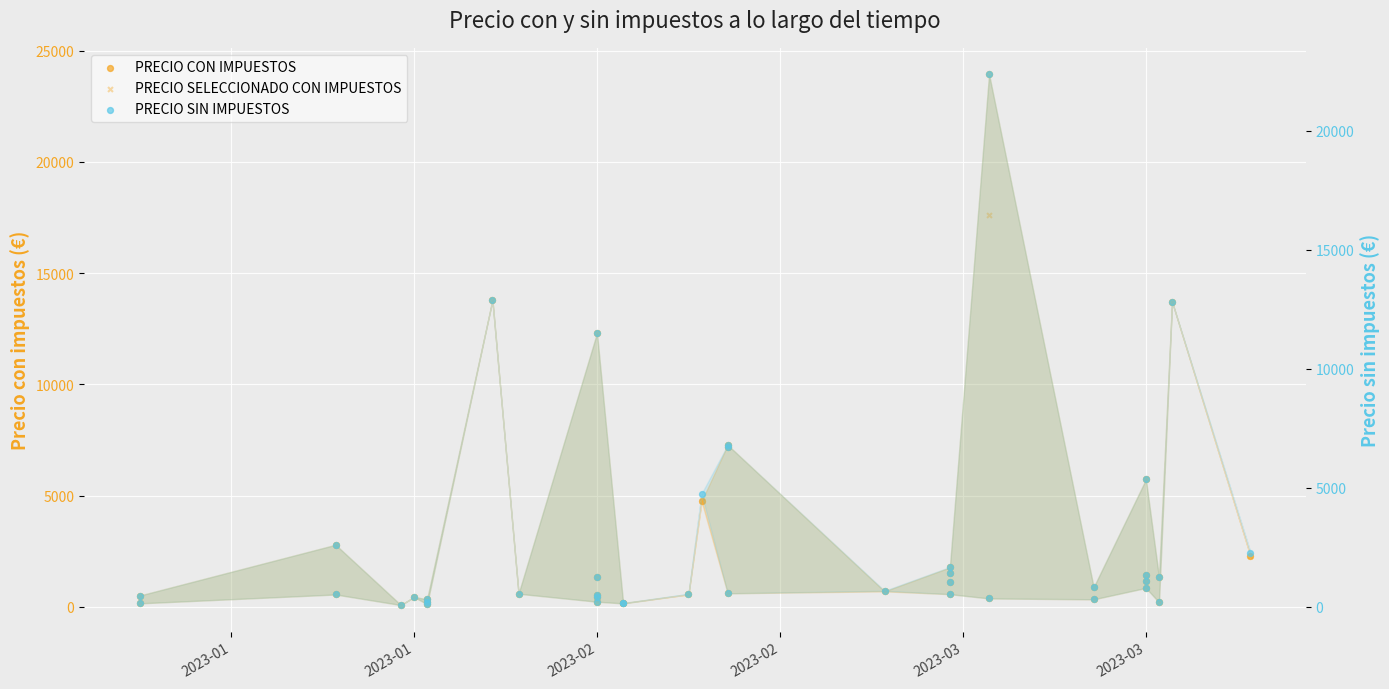

What are all the series names shown in the legend?

PRECIO CON IMPUESTOS, PRECIO SELECCIONADO CON IMPUESTOS, PRECIO SIN IMPUESTOS